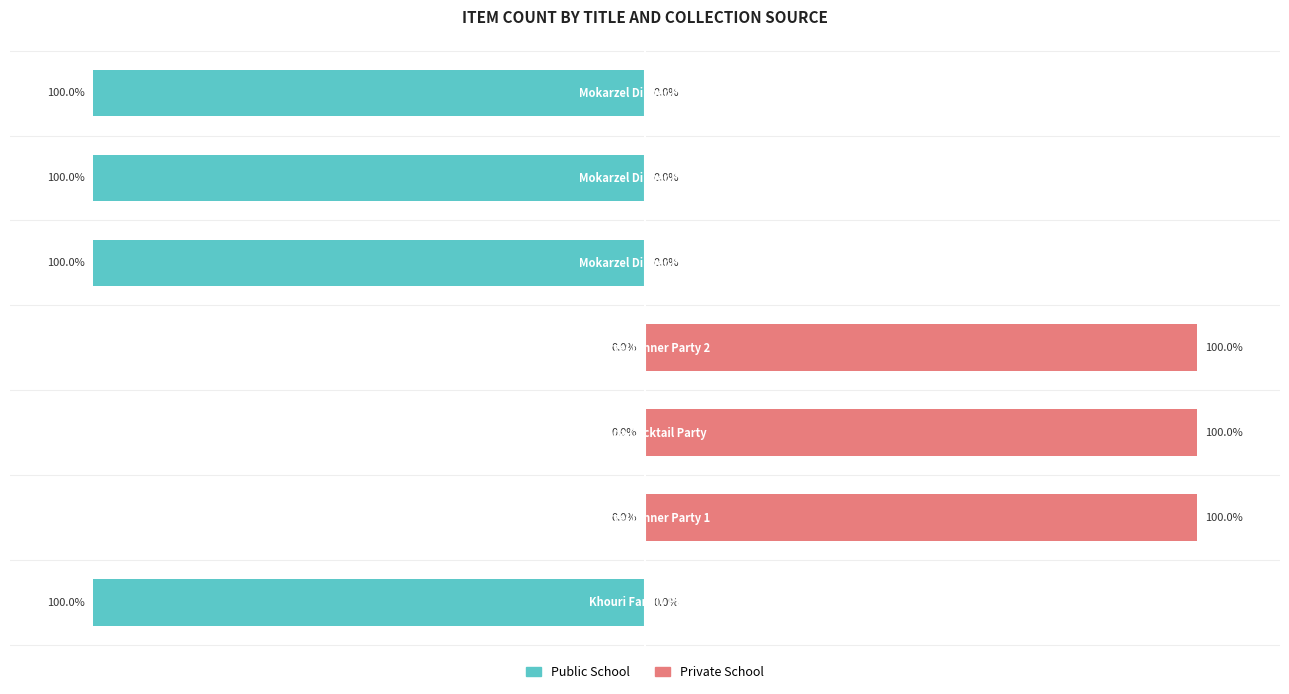

What are all the series names shown in the legend?

Public School, Private School